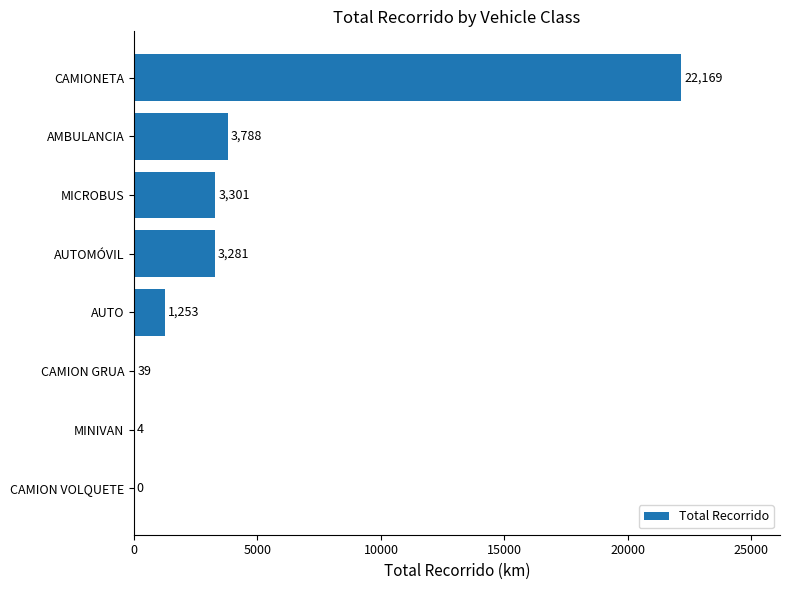

Are the bars horizontal?

Yes